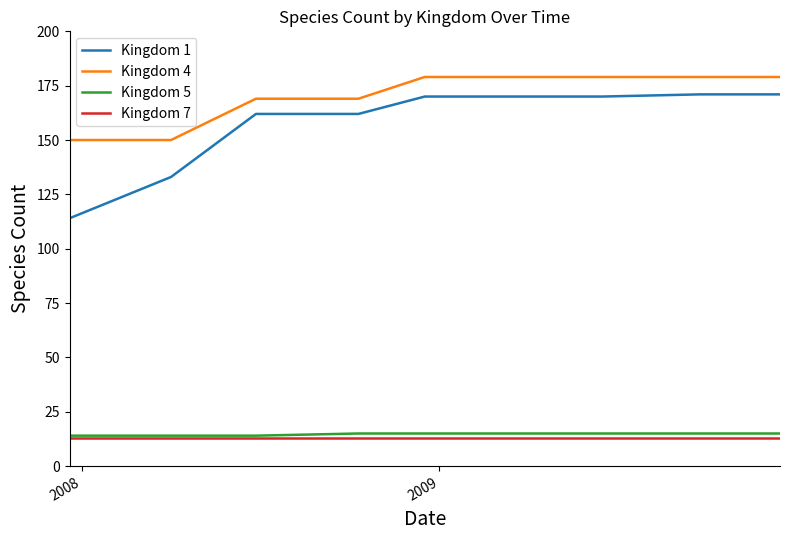

Which series has the largest total across all categories?

Kingdom 4